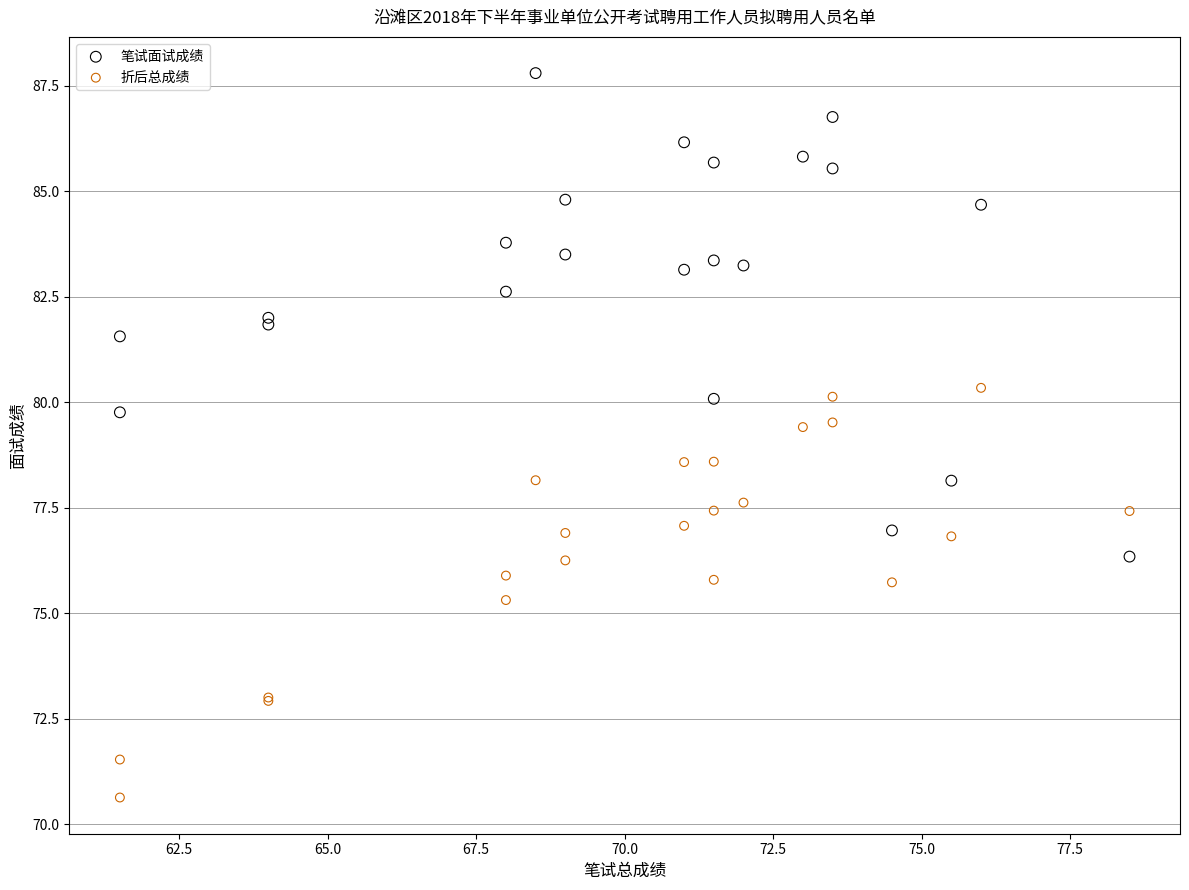

Which series contains the highest Y value?

笔试面试成绩